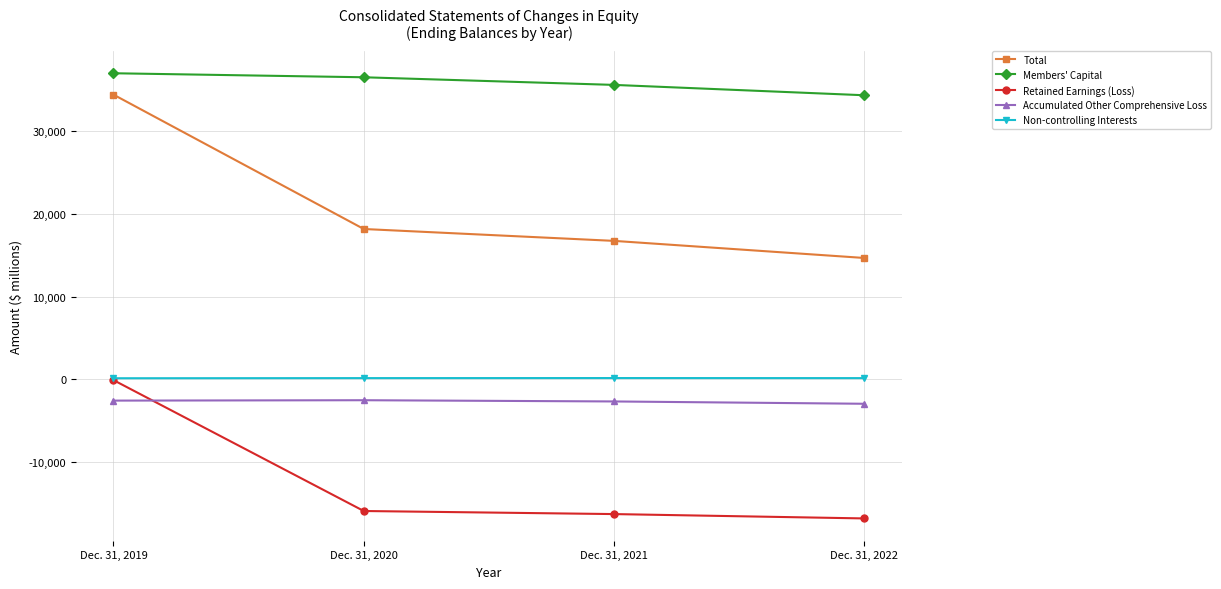

Does the chart have visible grid lines?

Yes